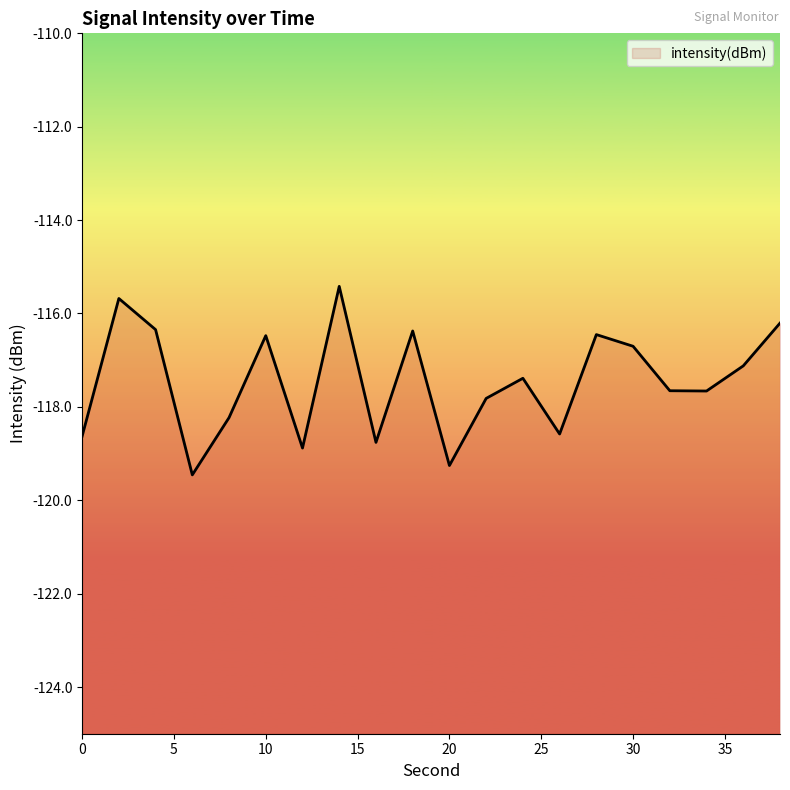

Reading left to right, extract all data points from this chart.

-118.6	-115.7	-116.3	-119.5	-118.2	-116.5	-118.9	-115.4	-118.8	-116.4	-119.3	-117.8	-117.4	-118.6	-116.5	-116.7	-117.7	-117.7	-117.1	-116.2